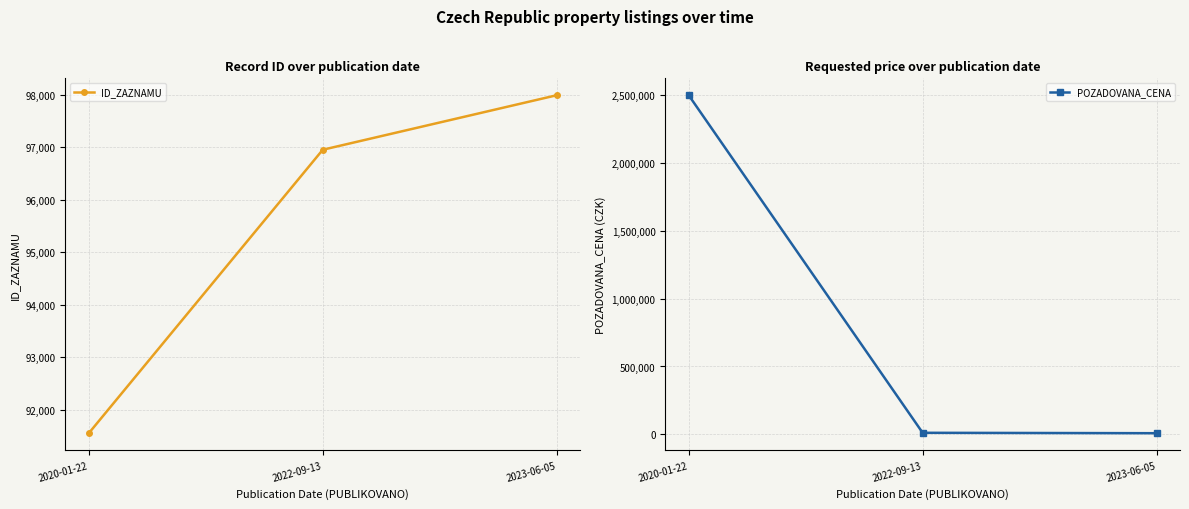

Reading right to left, transcribe all the data shown in this chart.

ID_ZAZNAMU: 97991	96952	91550
POZADOVANA_CENA: 8190	11200	2500000